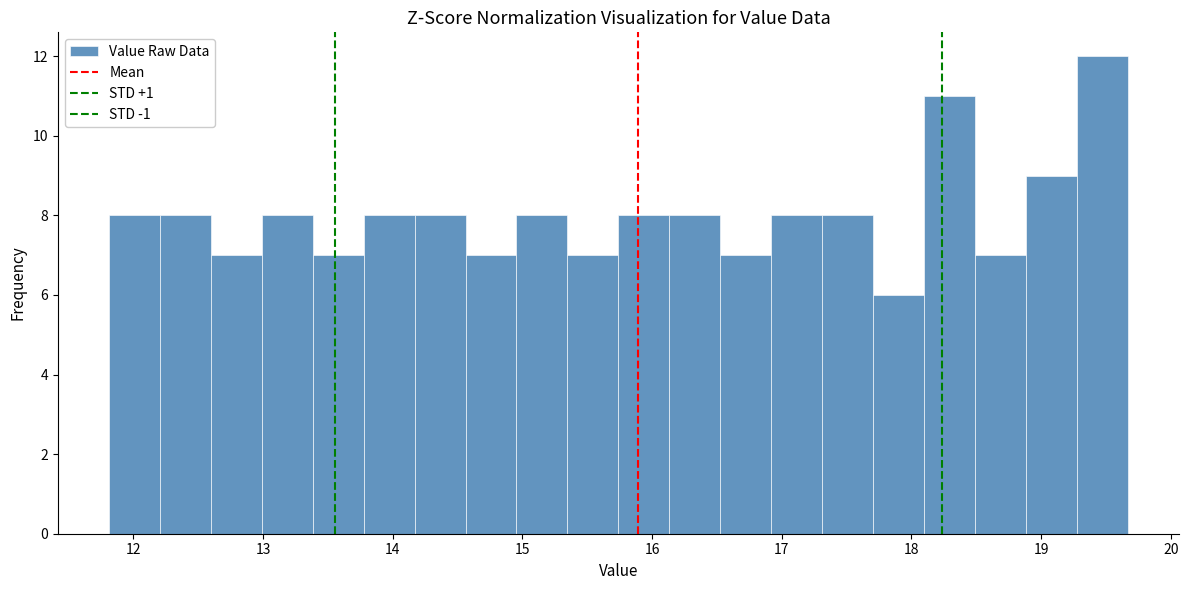

Read against the x-axis, roughly where is the centre of the tallest bar?

19.5